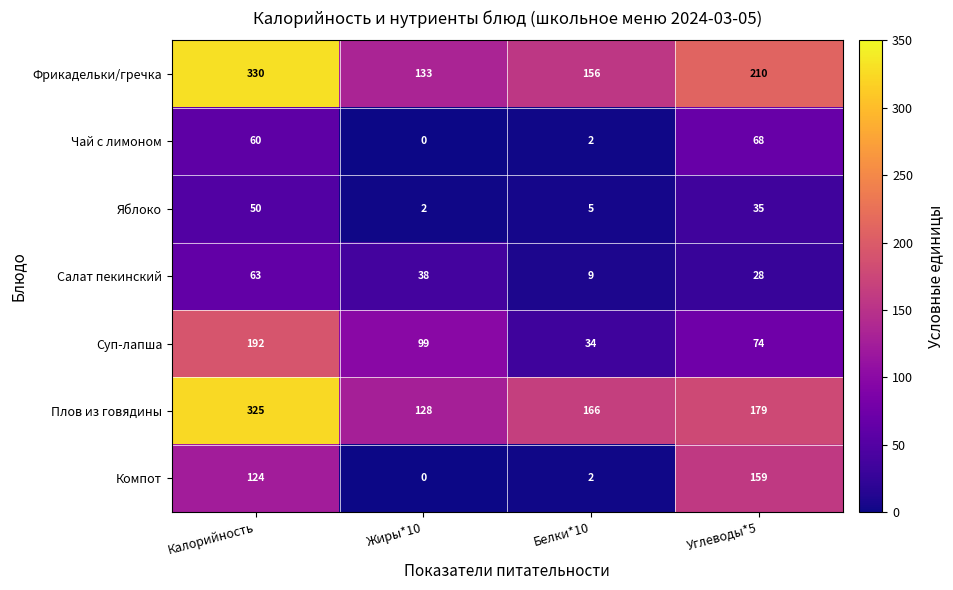

The Салат пекинский series shows 63 at Калорийность. True or false?

True